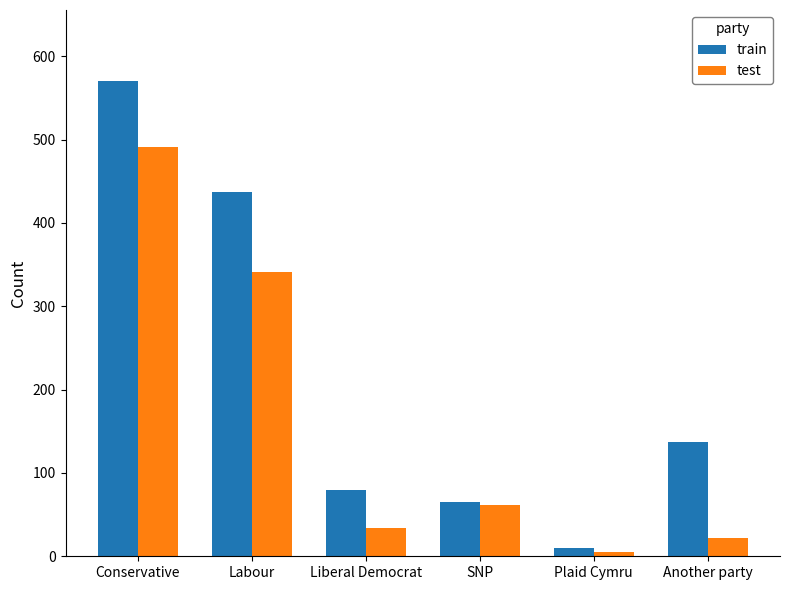

What is the difference between the test values at Another party and Labour?

319